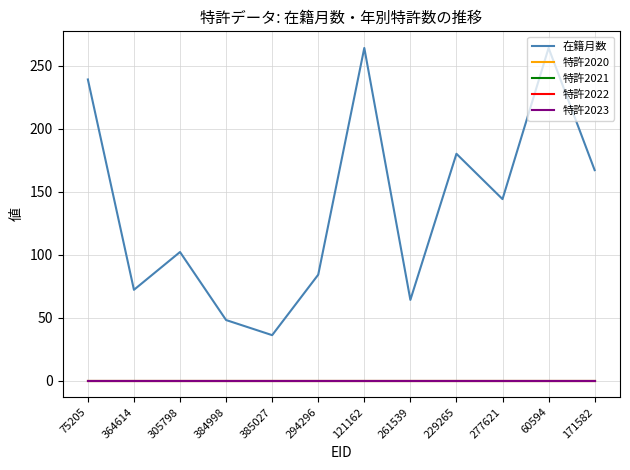

Does the chart have visible grid lines?

Yes